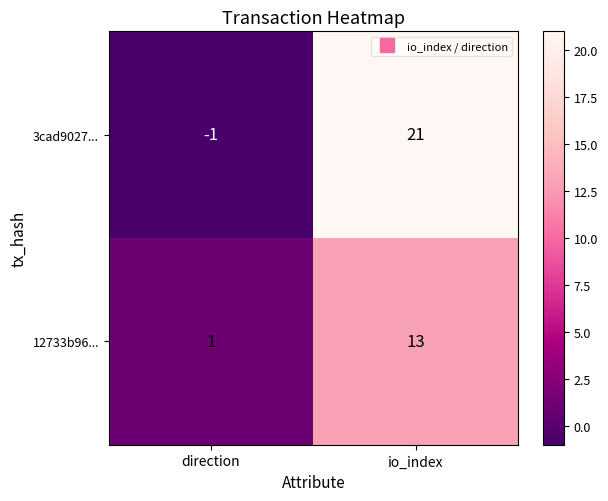

Is it true that 3cad9027... equals 21 at io_index?

True